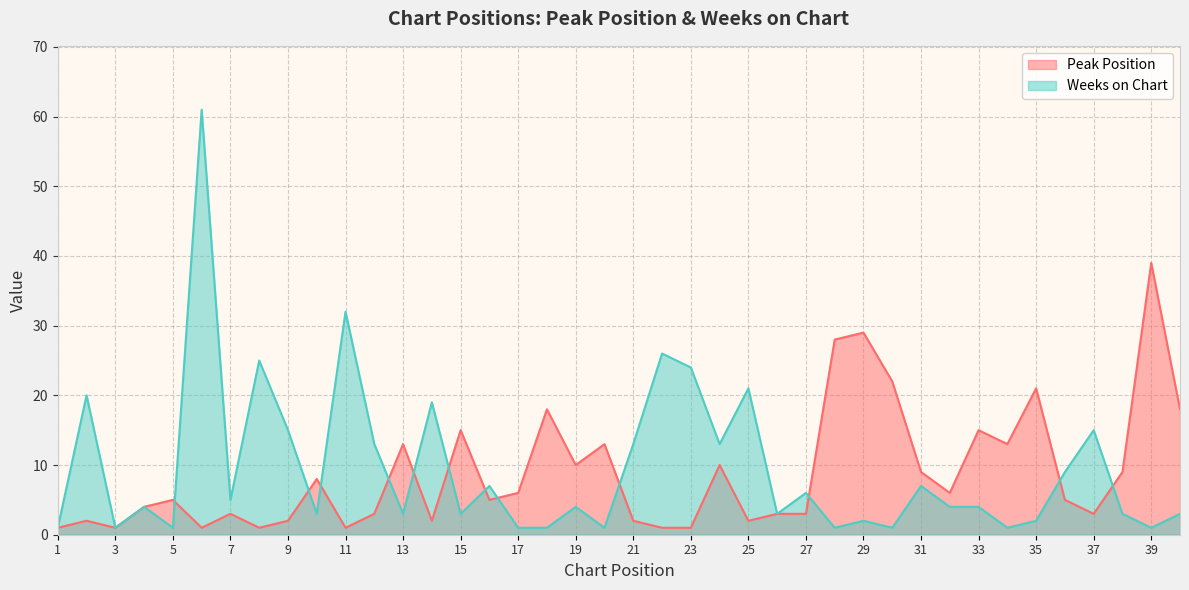

Is it true that Peak Position equals 20 at 13?

False